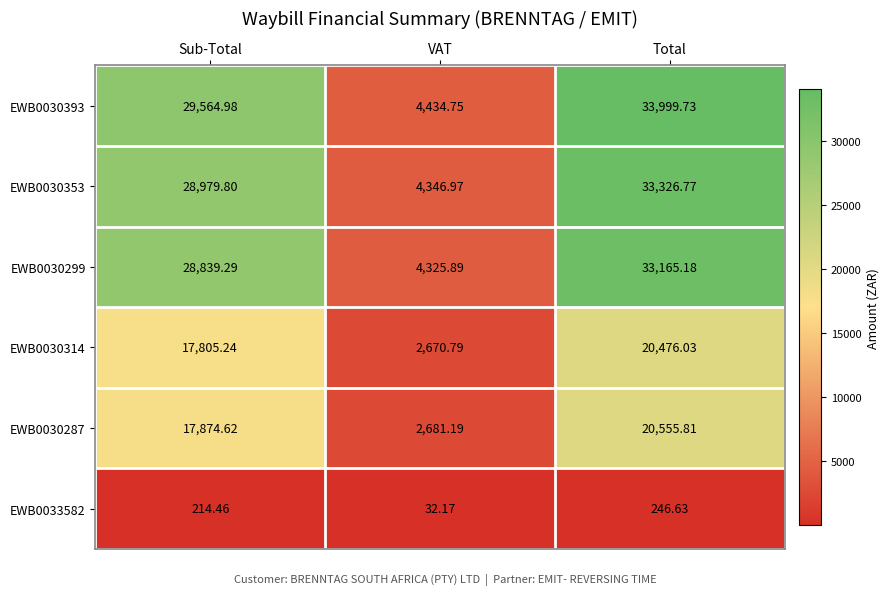

Is the value of EWB0030287 at Total greater than the value of EWB0030314 at VAT?

Yes